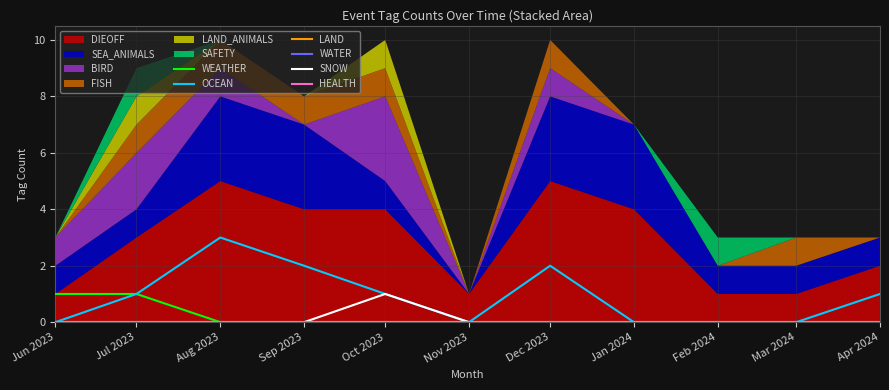

The OCEAN series shows 0 at Feb 2024. True or false?

True